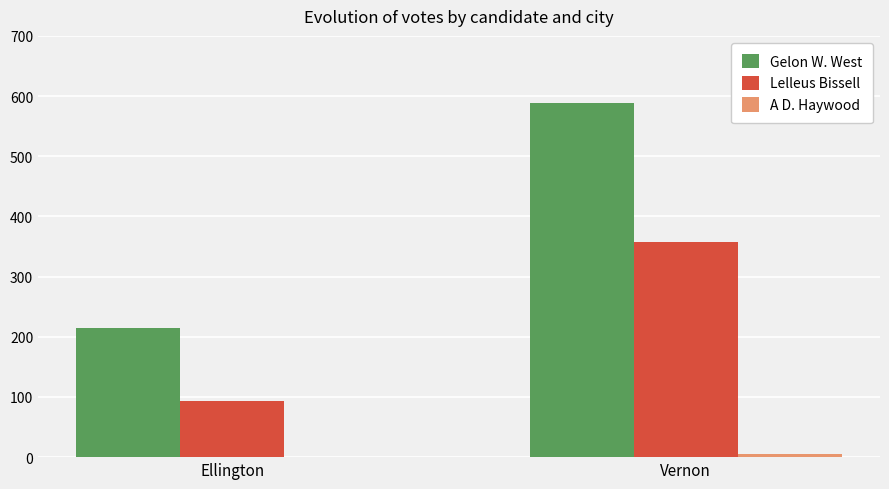

Are the bars horizontal?

No